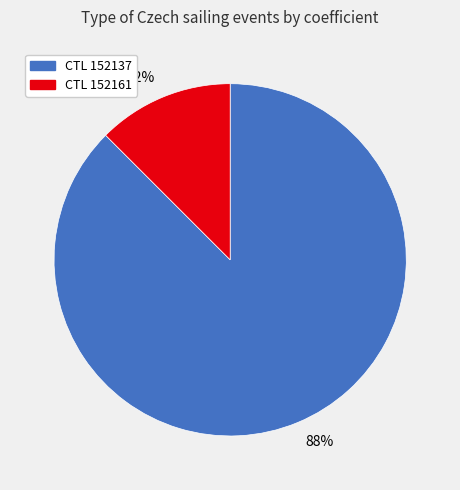

What is the majority slice?

88%